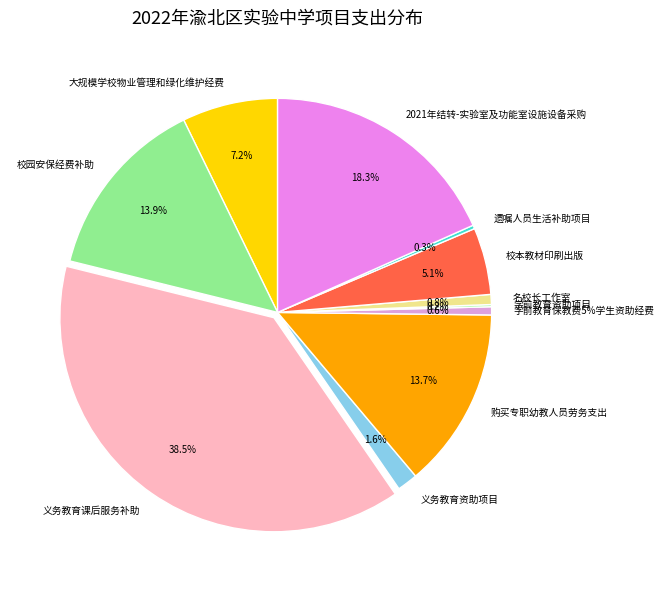

To the nearest percent, what is the difference between the largest and smallest slice percentages?

38%